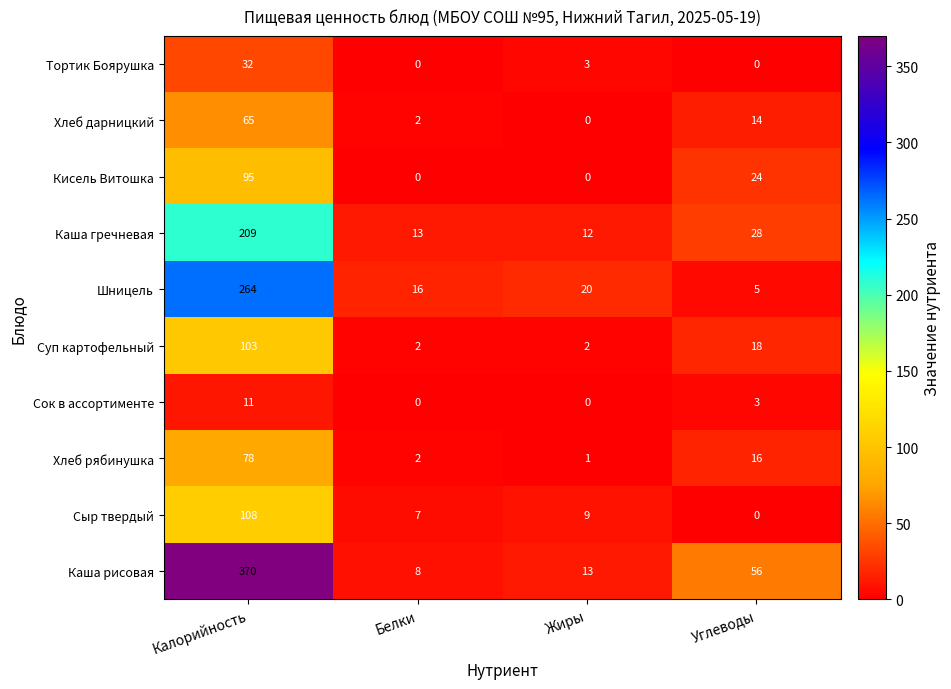

What is the total value across all series at Калорийность?

1335